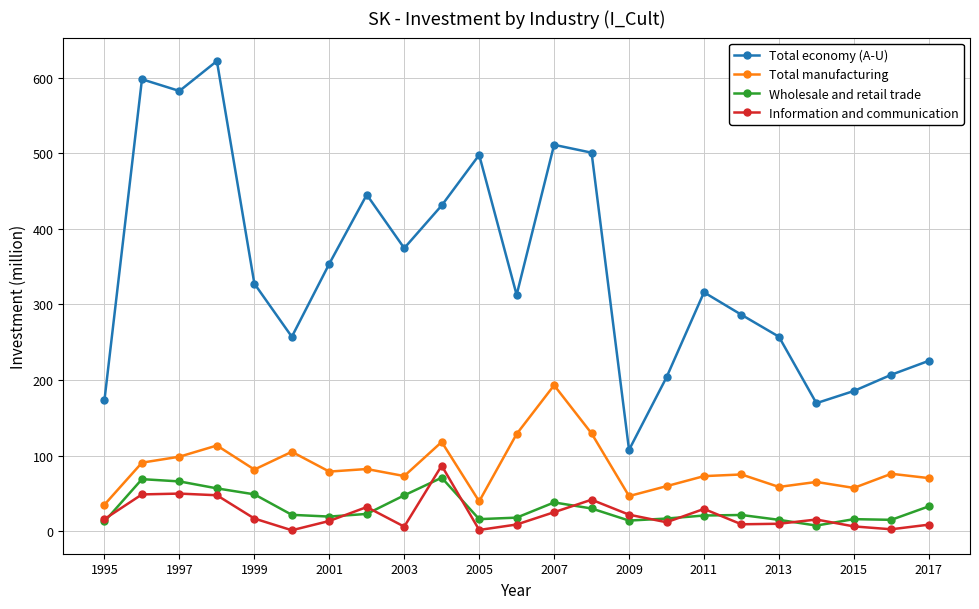

What is the value of the Total economy (A-U) point at the 18th from the left?

286.4